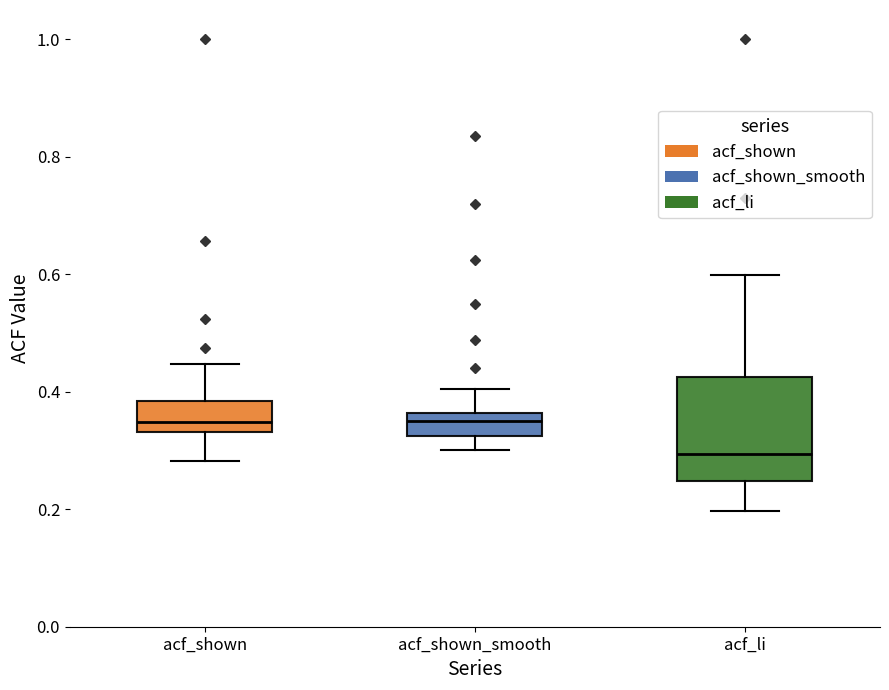

Reading left to right, read every box against the y-axis: the position of its median line, the range the box covers, and the ends of its whiskers. The values are not printed on the chart, so give them approximately, as read against the axis.

acf_shown: median 0.34 (just above the box's lower edge), box 0.34 to 0.38, whiskers 0.28 to 0.44
acf_shown_smooth: median 0.36 (inside the box), box 0.32 to 0.36, whiskers 0.30 to 0.40
acf_li: median 0.30, box 0.24 to 0.42, whiskers 0.20 to 0.60